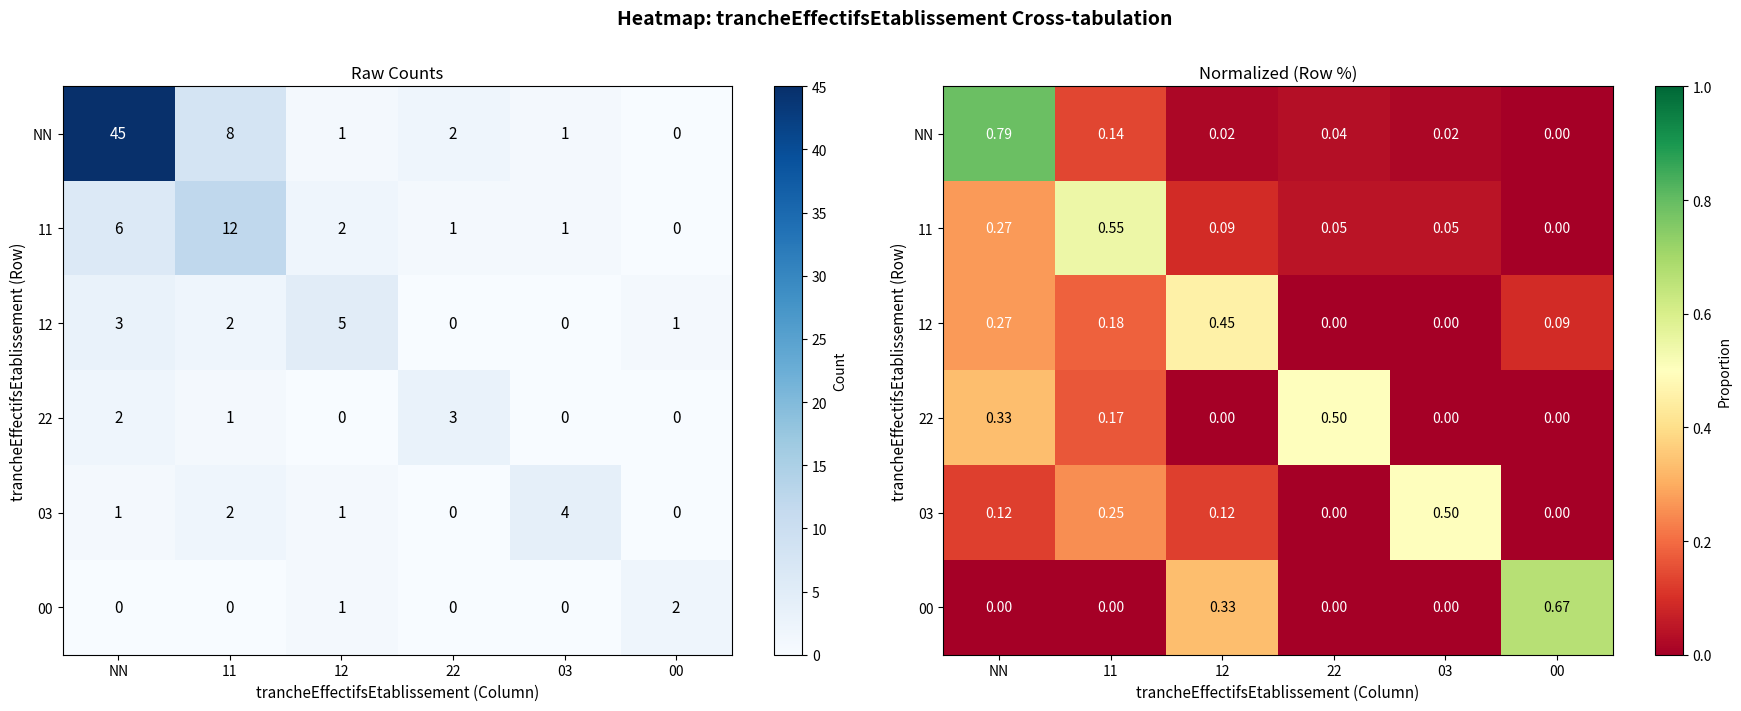

Rank the categories by 11 value from lowest to highest.

00, 22, 03, 12, NN, 11